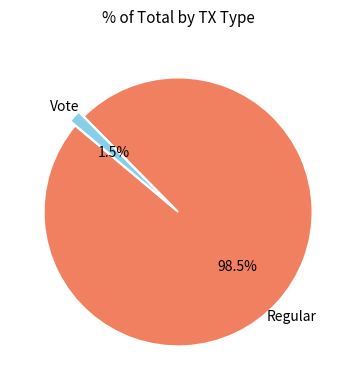

Count the number of slices in the pie.

2